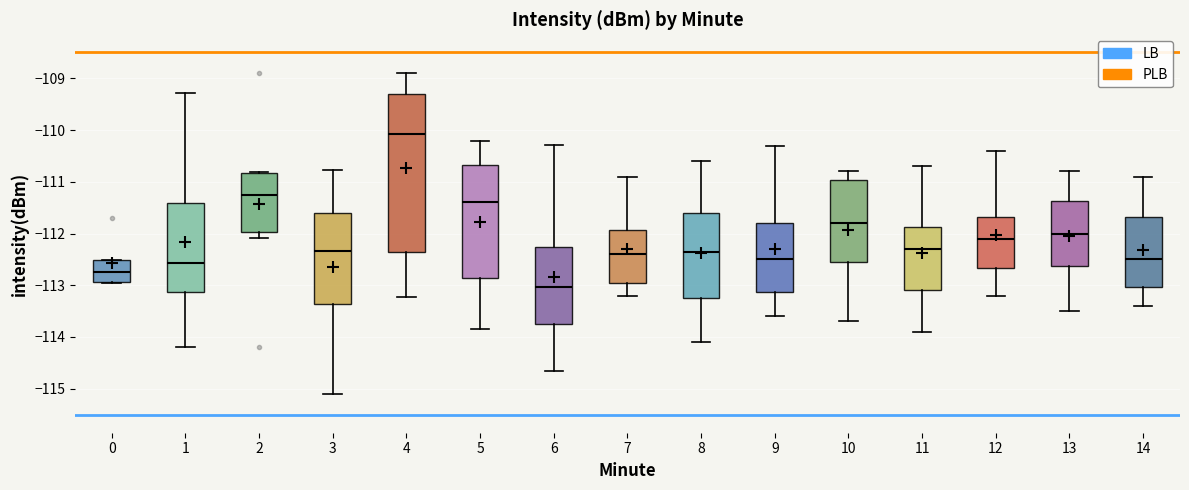

Reading left to right, transcribe this box plot: for each box, give where its median line is, the range the box spans, and where its two whiskers end, as read against the y-axis. The values are not printed on the chart, so give them approximately, as read against the axis.

0: median -112.7, box -112.9 to -112.5, whiskers -113.0 to -112.5
1: median -112.6, box -113.1 to -111.4, whiskers -114.2 to -109.3
2: median -111.3, box -112.0 to -110.8, whiskers -112.1 to -110.8
3: median -112.3, box -113.4 to -111.6, whiskers -115.1 to -110.8
4: median -110.1, box -112.4 to -109.3, whiskers -113.2 to -108.9
5: median -111.4, box -112.9 to -110.7, whiskers -113.8 to -110.2
6: median -113.0, box -113.8 to -112.3, whiskers -114.6 to -110.3
7: median -112.4, box -112.9 to -111.9, whiskers -113.2 to -110.9
8: median -112.3, box -113.2 to -111.6, whiskers -114.1 to -110.6
9: median -112.5, box -113.1 to -111.8, whiskers -113.6 to -110.3
10: median -111.8, box -112.5 to -111.0, whiskers -113.7 to -110.8
11: median -112.3, box -113.1 to -111.9, whiskers -113.9 to -110.7
12: median -112.1, box -112.7 to -111.7, whiskers -113.2 to -110.4
13: median -112.0, box -112.6 to -111.4, whiskers -113.5 to -110.8
14: median -112.5, box -113.0 to -111.7, whiskers -113.4 to -110.9